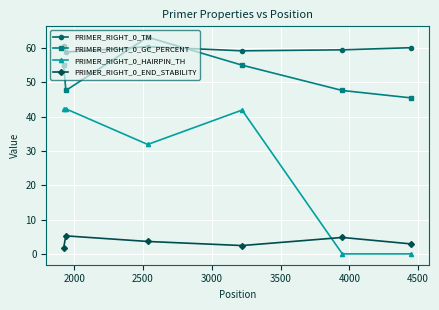

True or false: PRIMER_RIGHT_0_END_STABILITY and PRIMER_RIGHT_0_GC_PERCENT intersect in this chart.

False